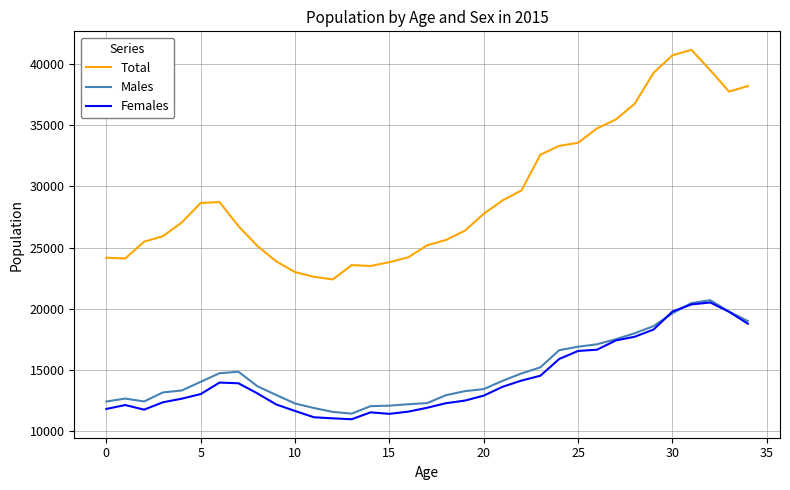

True or false: Males has more than 2 interior local peaks.

True